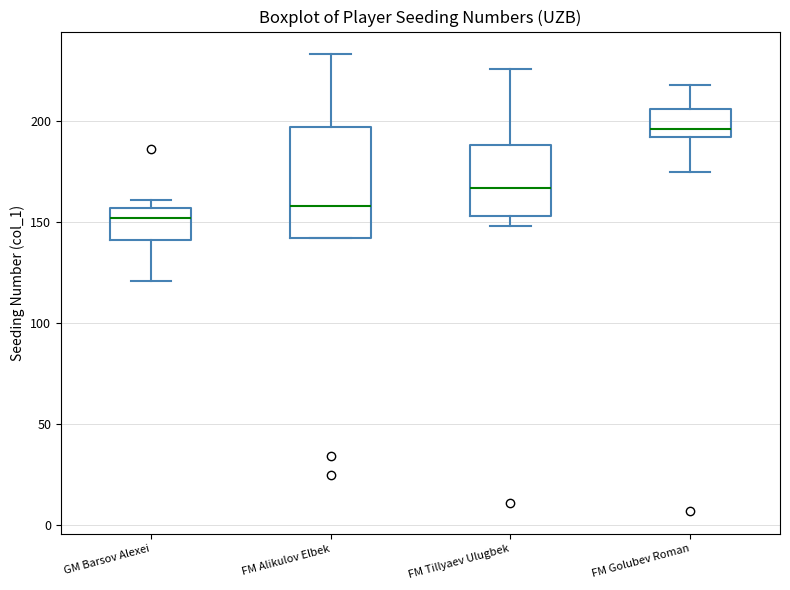

Which box has the lowest median line?

GM Barsov Alexei